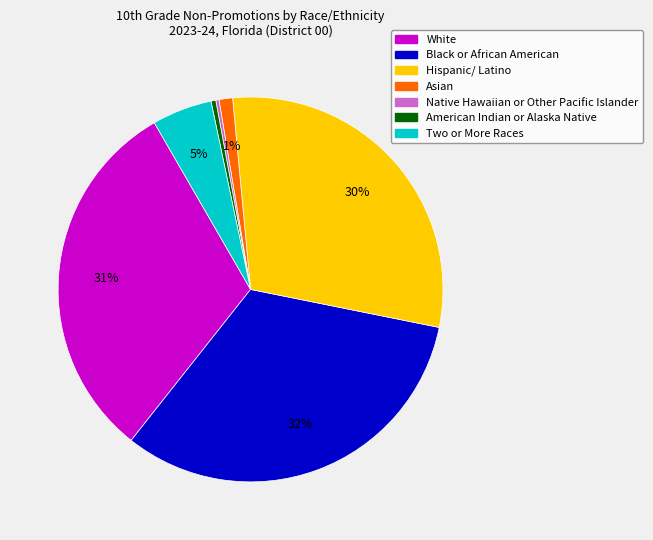

To the nearest percent, what is the difference between the largest and smallest slice percentages?

32%